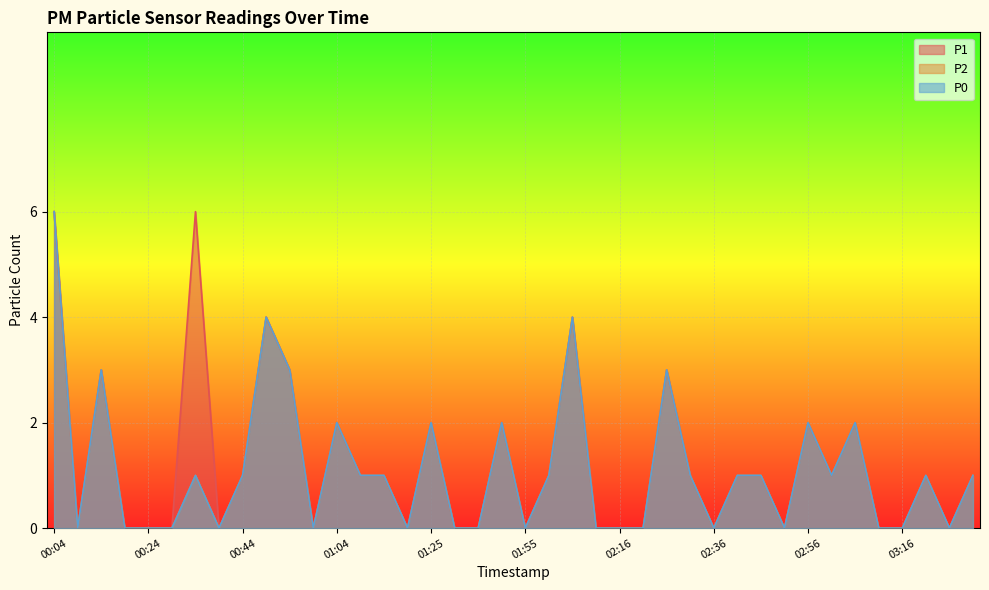

What is the difference between the second highest and minimum values in the P2 series?

4